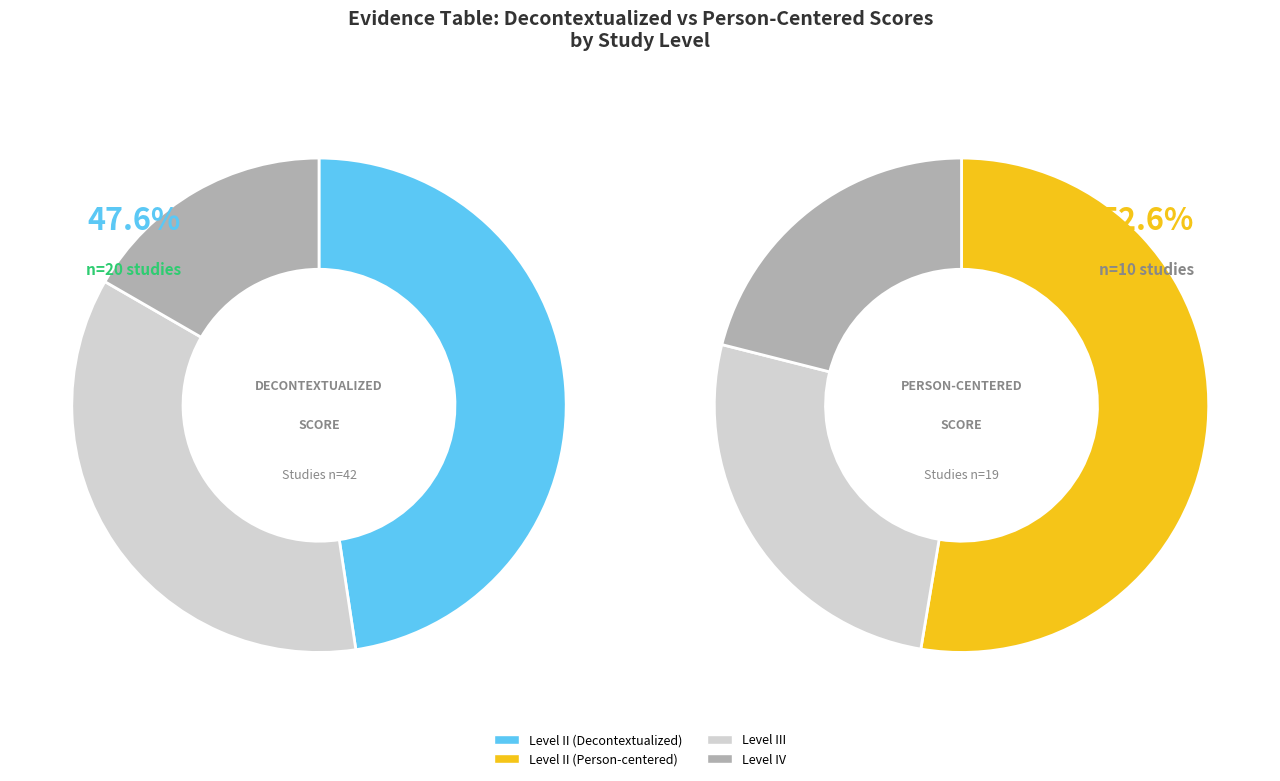

Combined, what portion of the pie is Level III and Level II?

83.3%